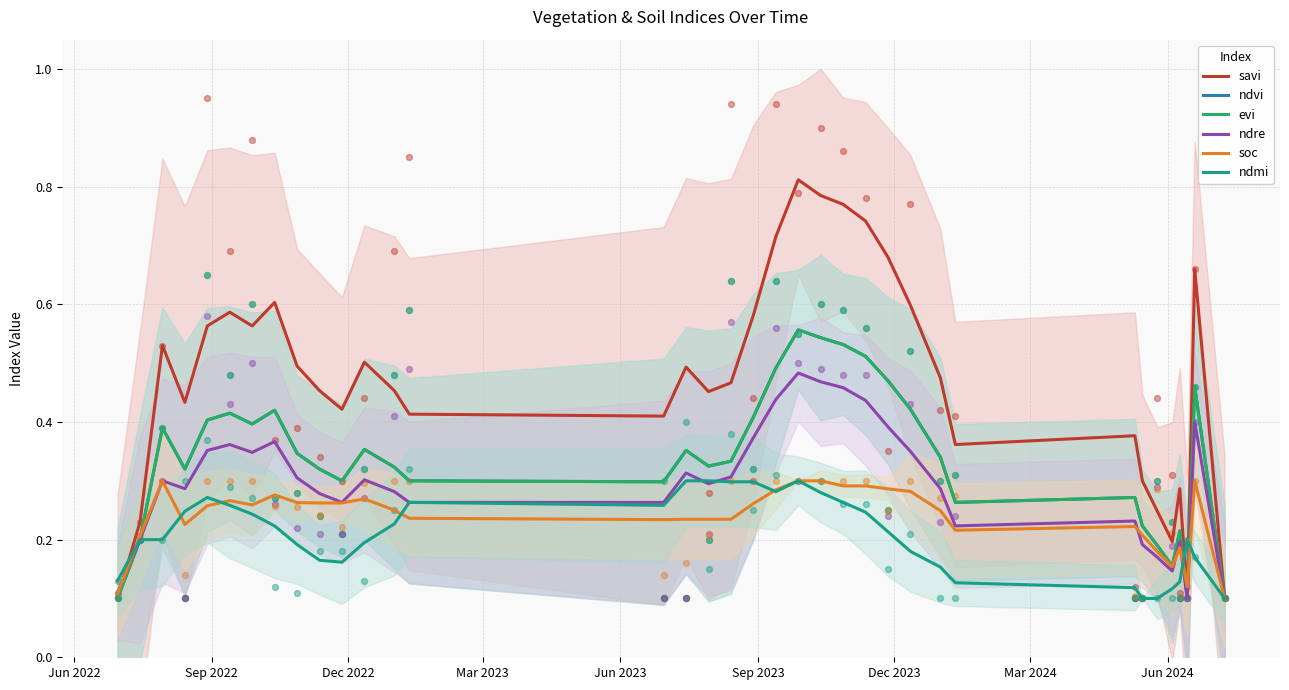

Which series has the largest Y range (max minus min)?

savi